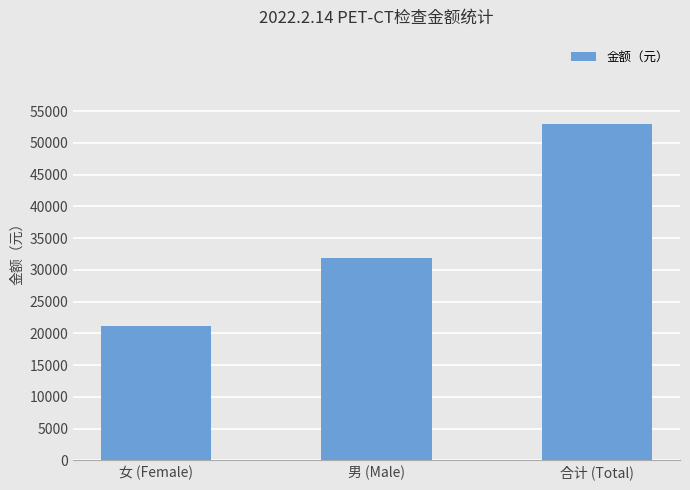

Where is the data nearest to the value 37100?

男 (Male)